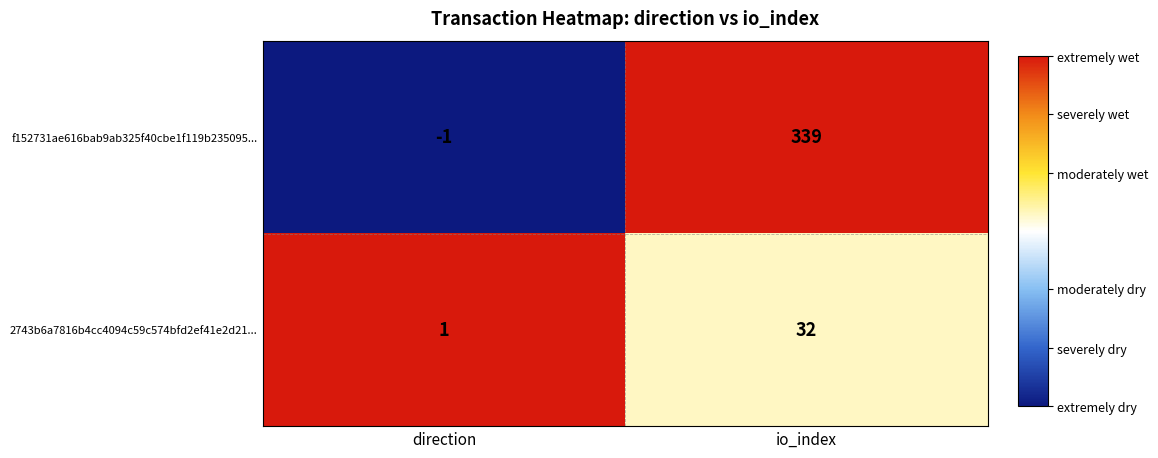

Where is 2743b6a7816b4cc4094c59c574bfd2ef41e2d21... nearest to the value 16?

direction